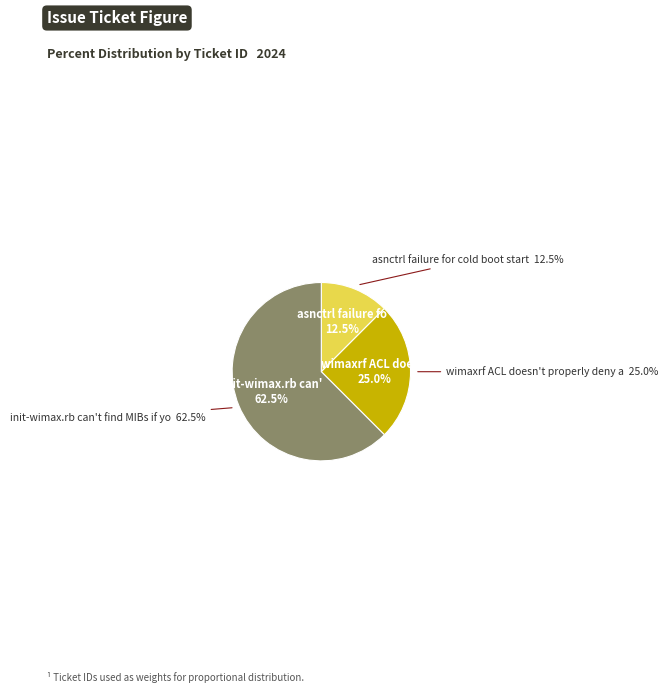

Rank the categories by value from lowest to highest.

asnctrl failure for cold boot start, wimaxrf ACL doesn't properly deny access, init-wimax.rb can't find MIBs if you run